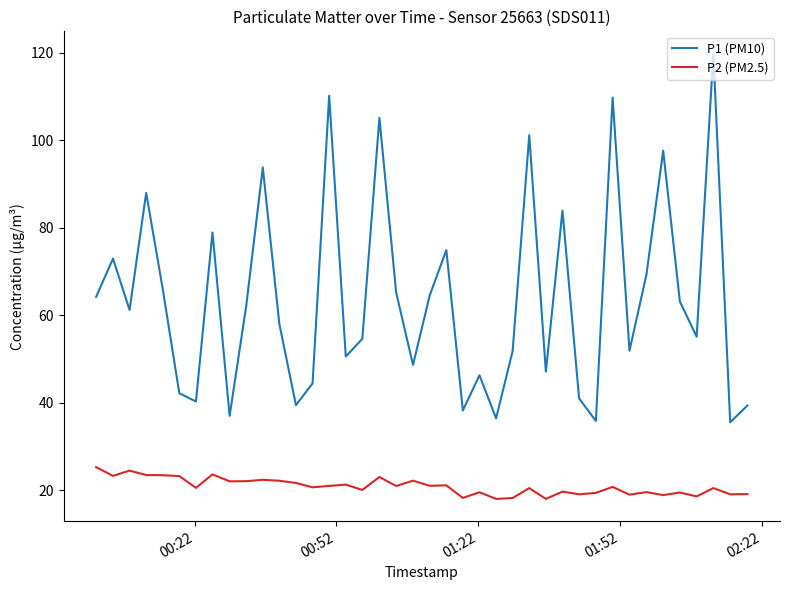

True or false: P2 (PM2.5) and P1 (PM10) cross at least once.

False